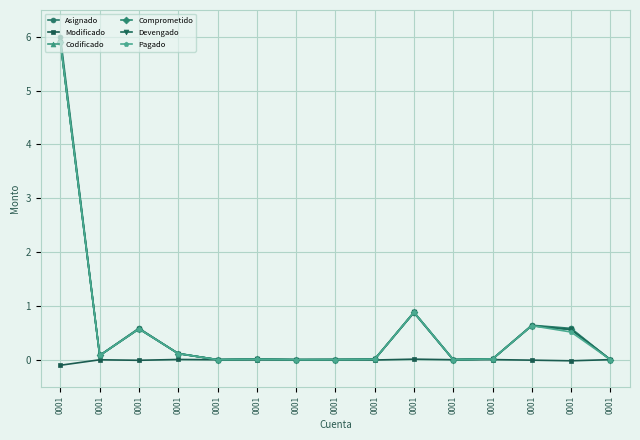

Count the number of categories in the chart.

15